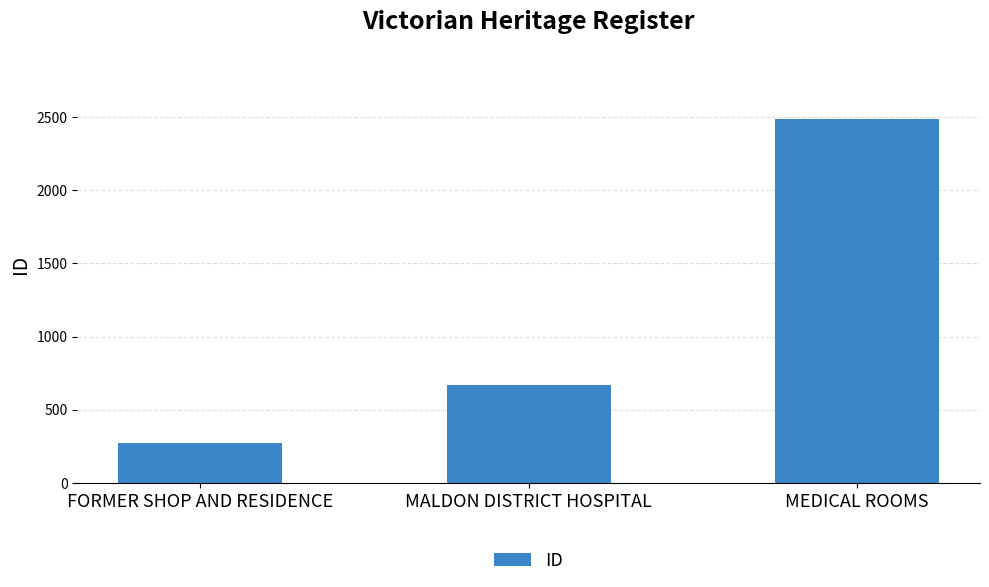

Is it true that the value at FORMER SHOP AND RESIDENCE is 273?

True